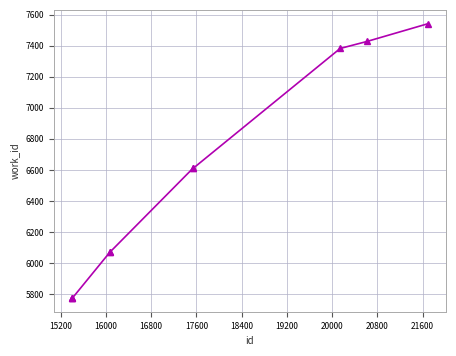

What is the maximum value shown in the chart?

7542